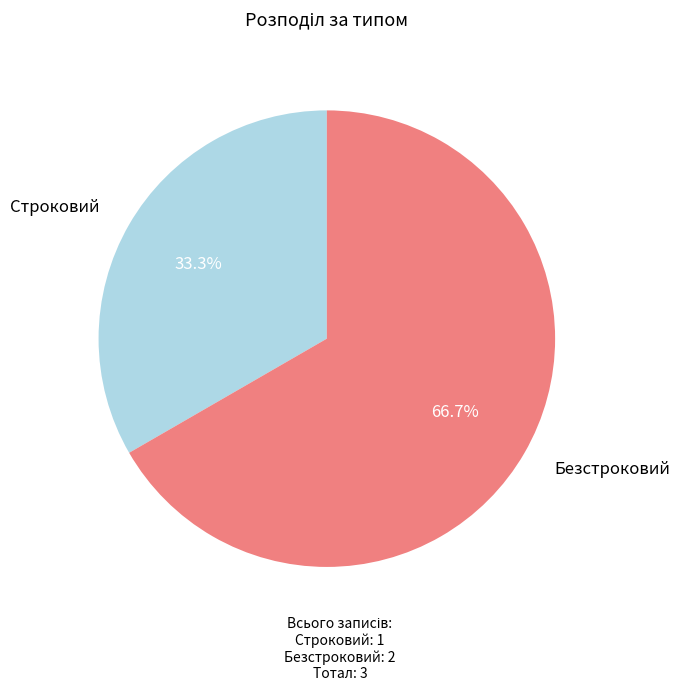

Which slice is the largest?

Безстроковий